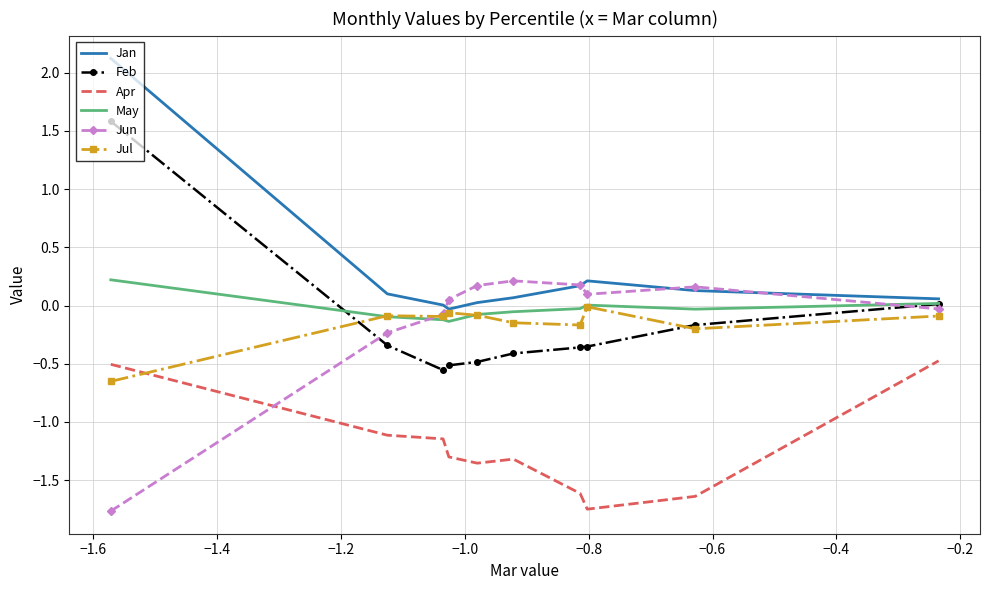

Which series has the largest total across all categories?

Jan